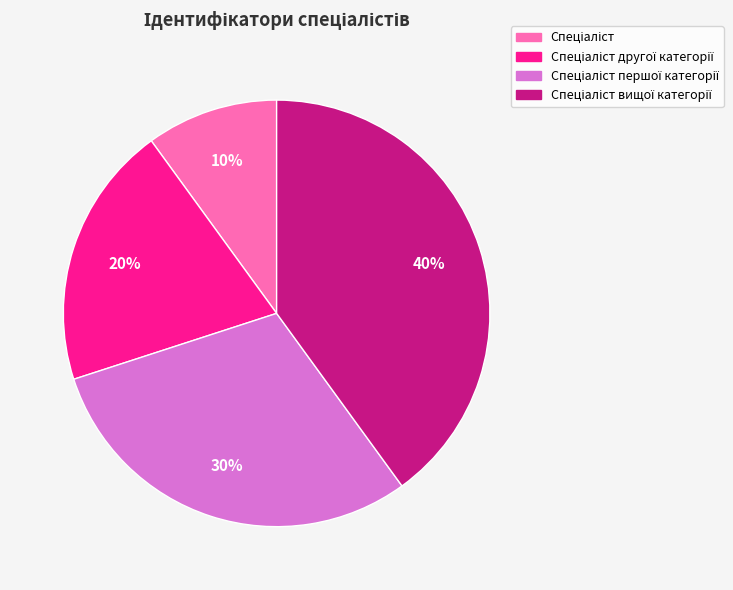

How many segments does this pie chart have?

4